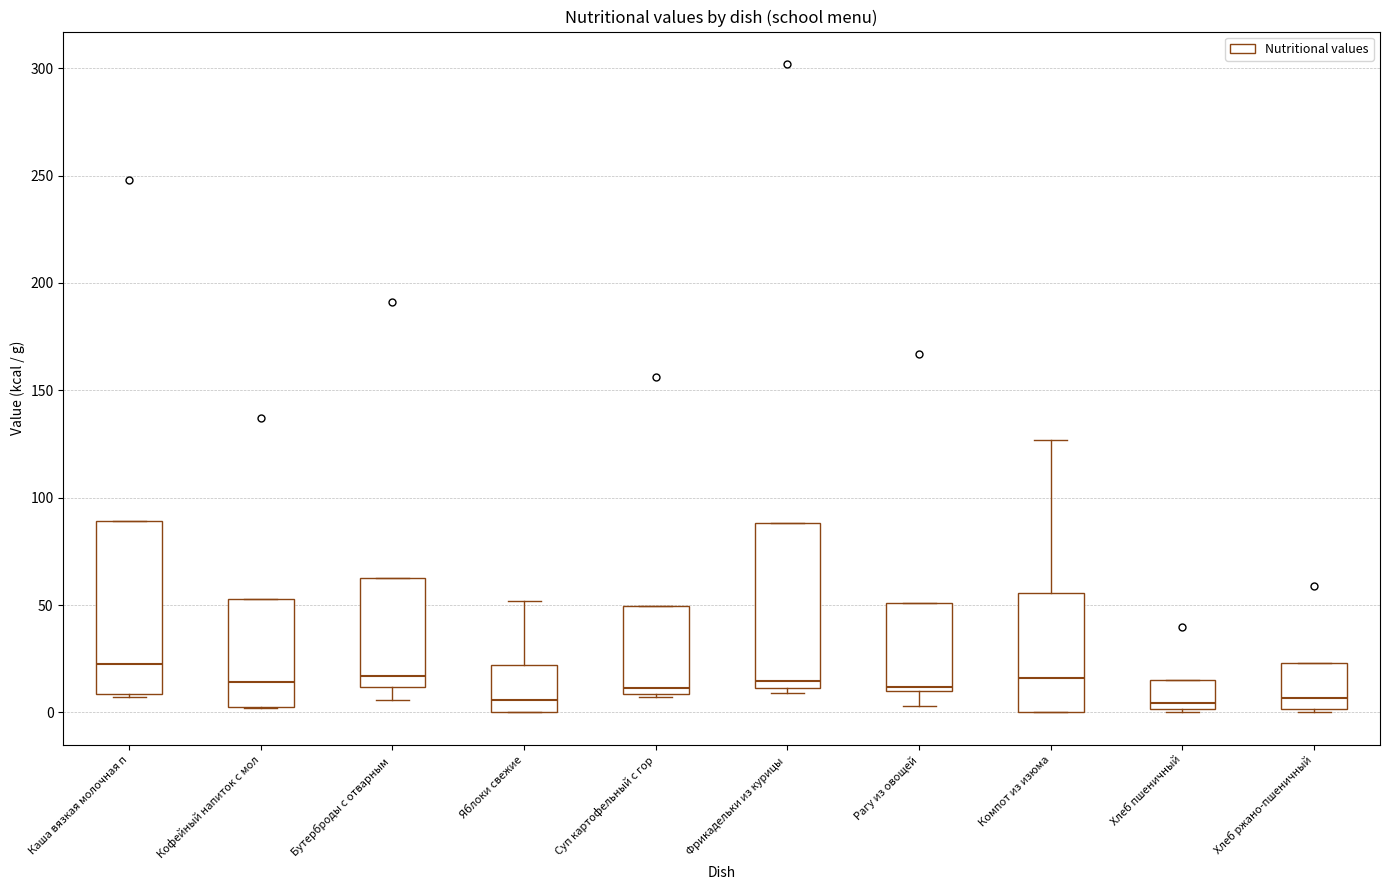

Reading left to right, read every box against the y-axis: the position of its median line, the range the box covers, and the ends of its whiskers. The values are not printed on the chart, so give them approximately, as read against the axis.

Каша вязкая молочная п: median 25, box 10 to 90, whiskers 5 to 90
Кофейный напиток с мол: median 15, box 5 to 55, whiskers 0 to 55
Бутерброды с отварным: median 15, box 10 to 65, whiskers 5 to 65
Яблоки свежие: median 5, box 0 to 20, whiskers 0 to 50
Суп картофельный с гор: median 10 (just above the box's lower edge), box 10 to 50, whiskers 5 to 50
Фрикадельки из курицы: median 15, box 10 to 90, whiskers 10 (just below the box's lower edge) to 90
Рагу из овощей: median 10 (just above the box's lower edge), box 10 to 50, whiskers 5 to 50
Компот из изюма: median 15, box 0 to 55, whiskers 0 to 125
Хлеб пшеничный: median 5, box 0 to 15, whiskers 0 to 15
Хлеб ржано-пшеничный: median 5, box 0 to 25, whiskers 0 to 25